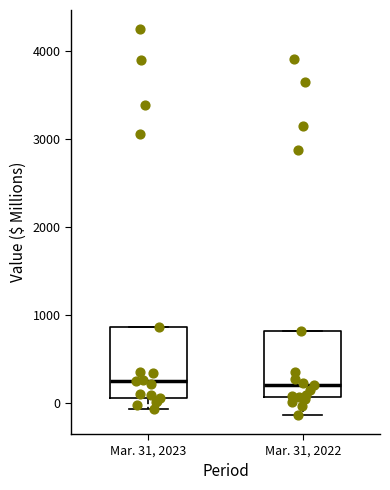

Where is the lower edge of the box for Mar. 31, 2022 on the y-axis? The values are not printed on the chart, so give them approximately, as read against the axis.

100